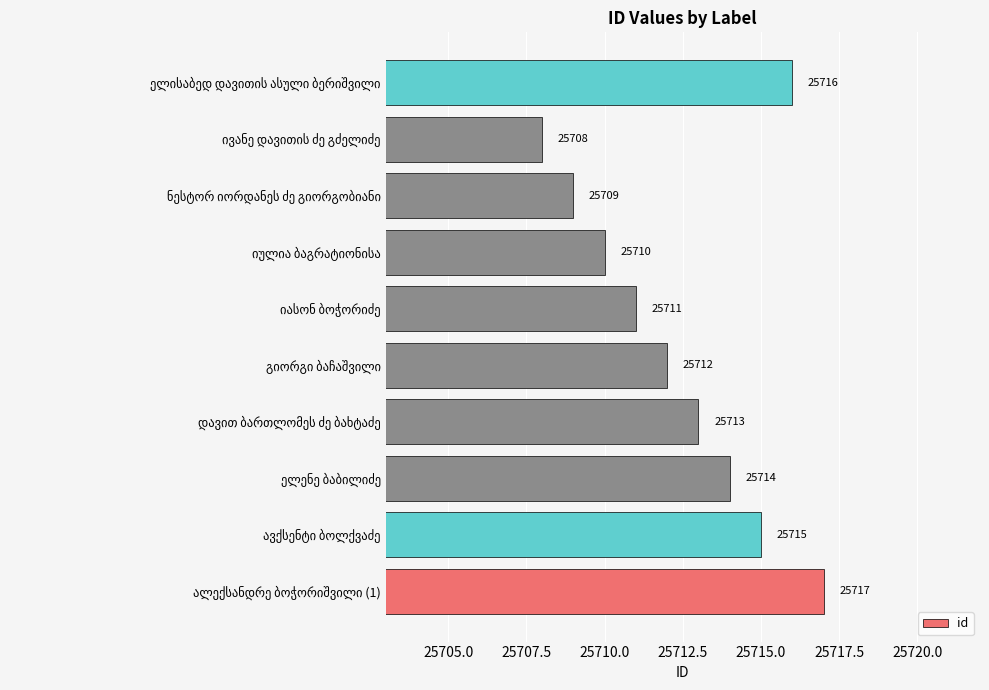

Count the values in the range 25710 to 25715.

6